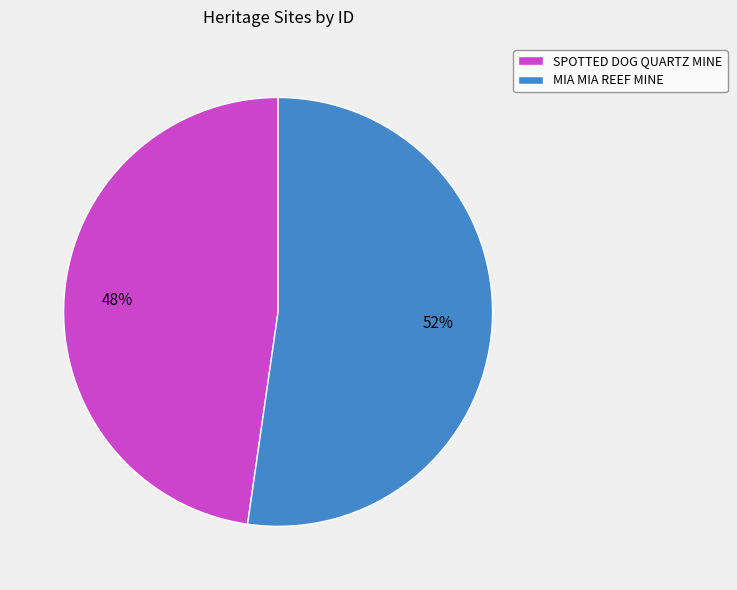

Is it true that MIA MIA REEF MINE is 47% of the pie?

False